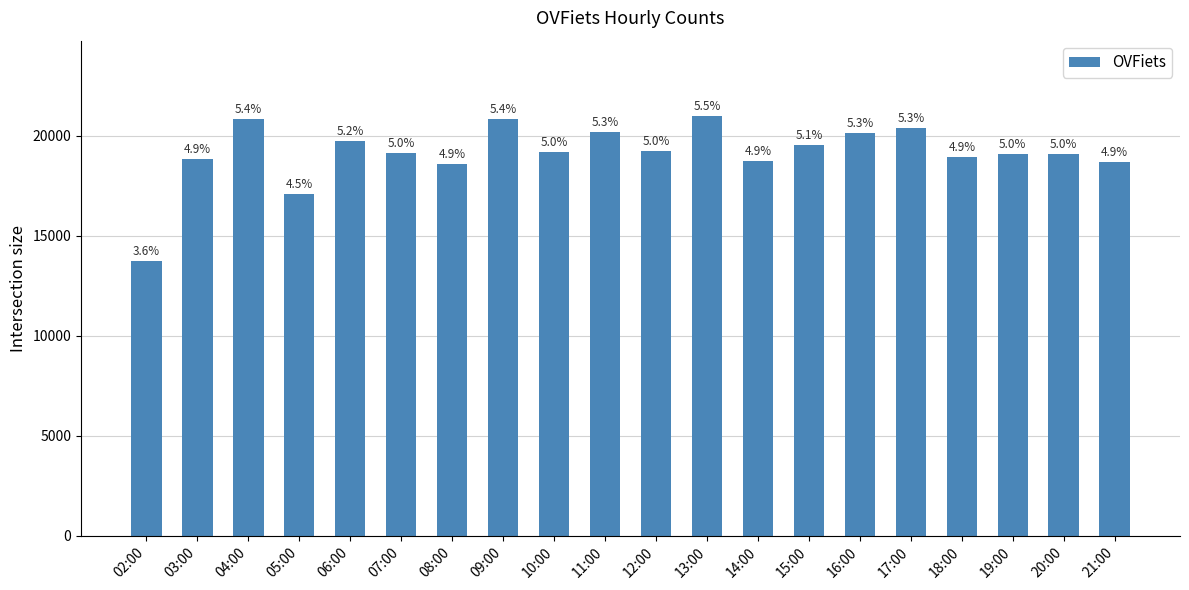

True or false: the data shows 19119 at 07:00.

True